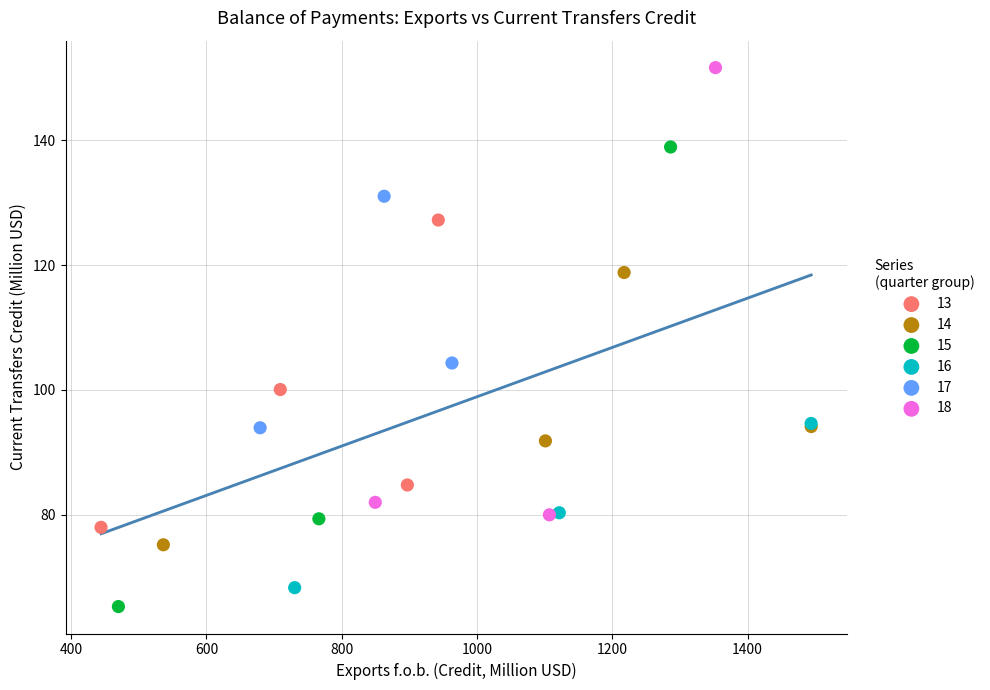

Which series reaches the maximum Y coordinate?

18